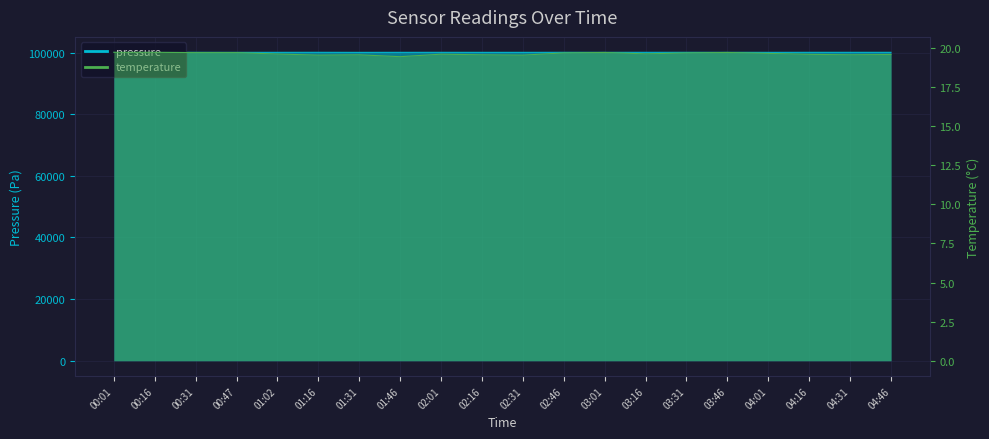

What is the total value across all series at 00:16?

100098.6